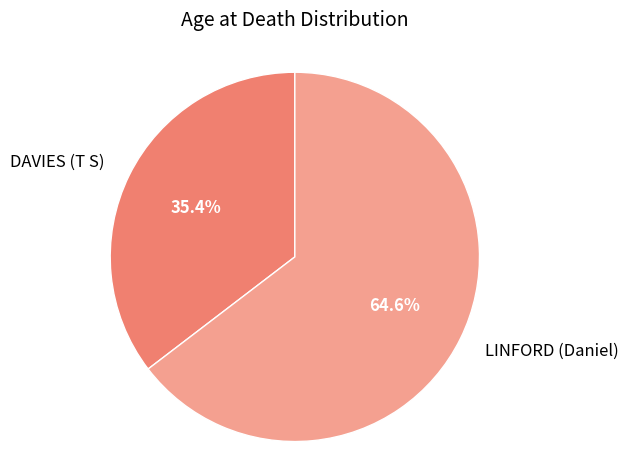

True or false: LINFORD (Daniel) accounts for 65% of the total.

True